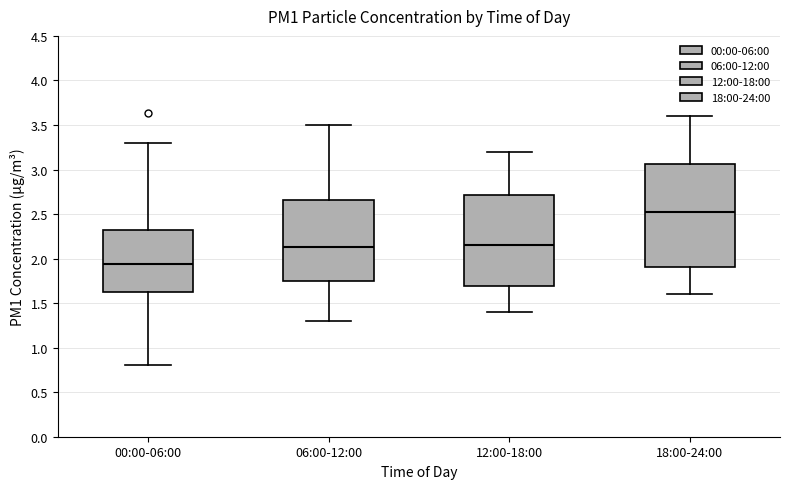

Where is the upper edge of the box for 18:00-24:00 on the y-axis? The values are not printed on the chart, so give them approximately, as read against the axis.

3.05